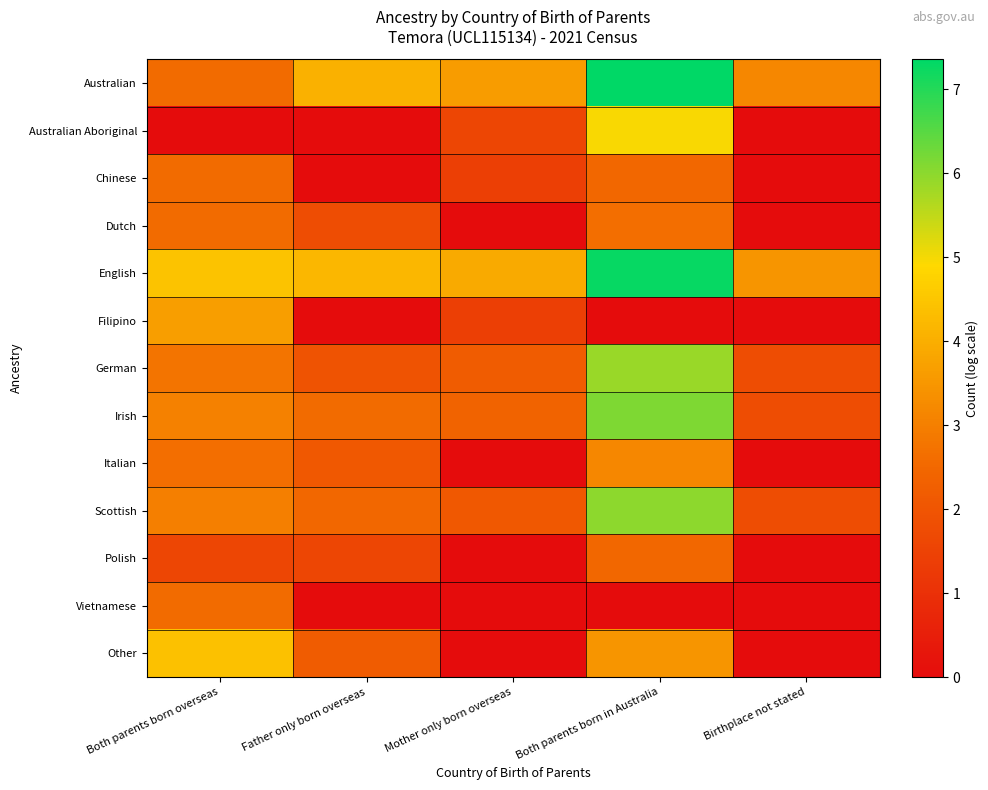

Count the number of categories in the chart.

5